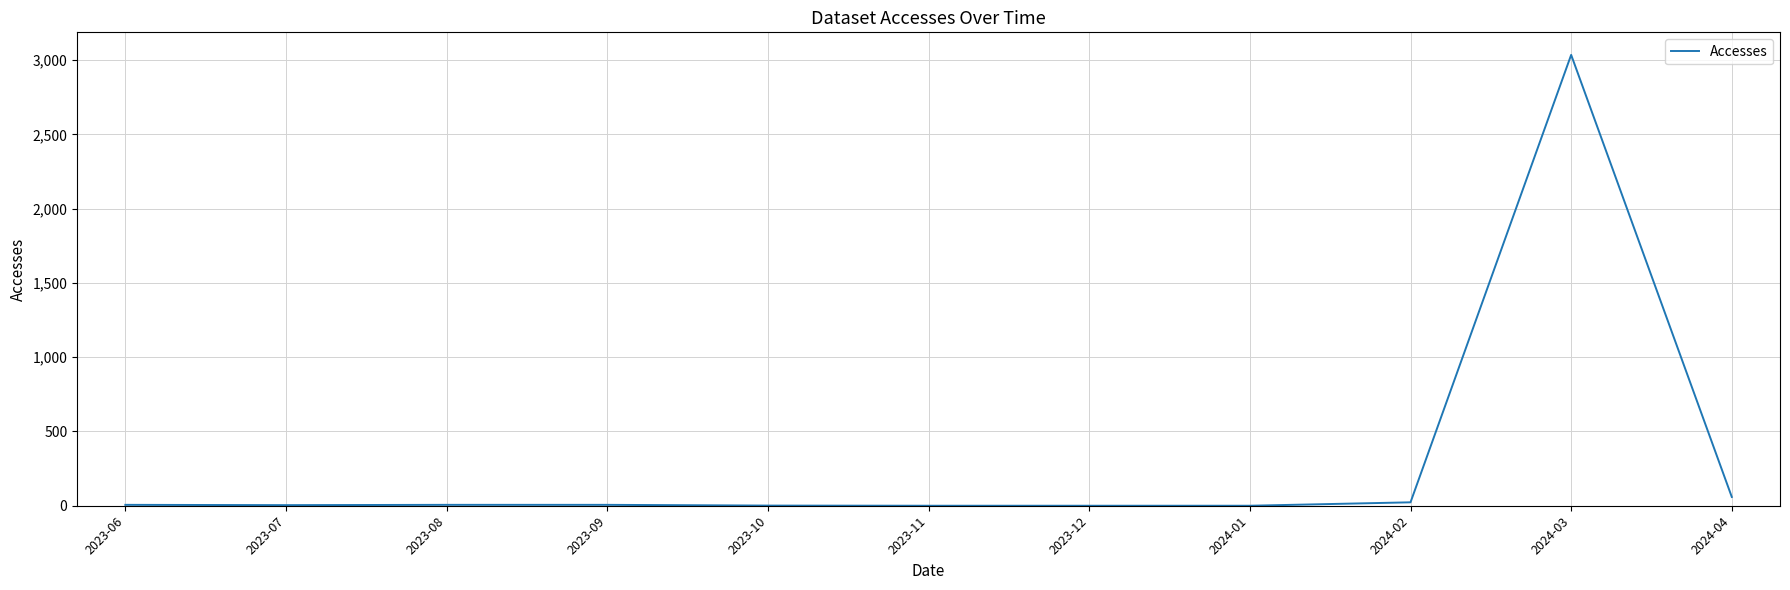

What is the maximum value shown in the chart?

3035